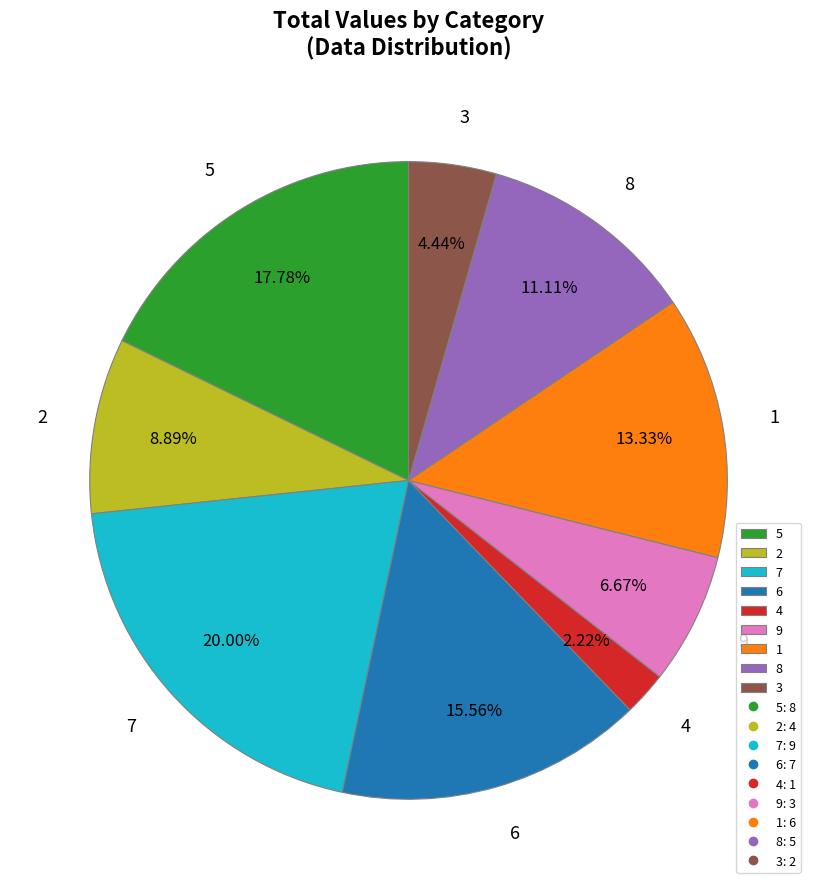

Which slice is the smallest?

4